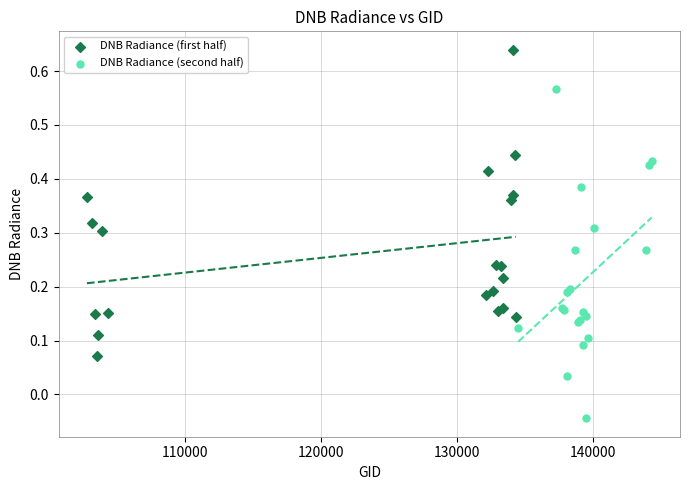

Which series contains the lowest Y value?

DNB Radiance (second half)